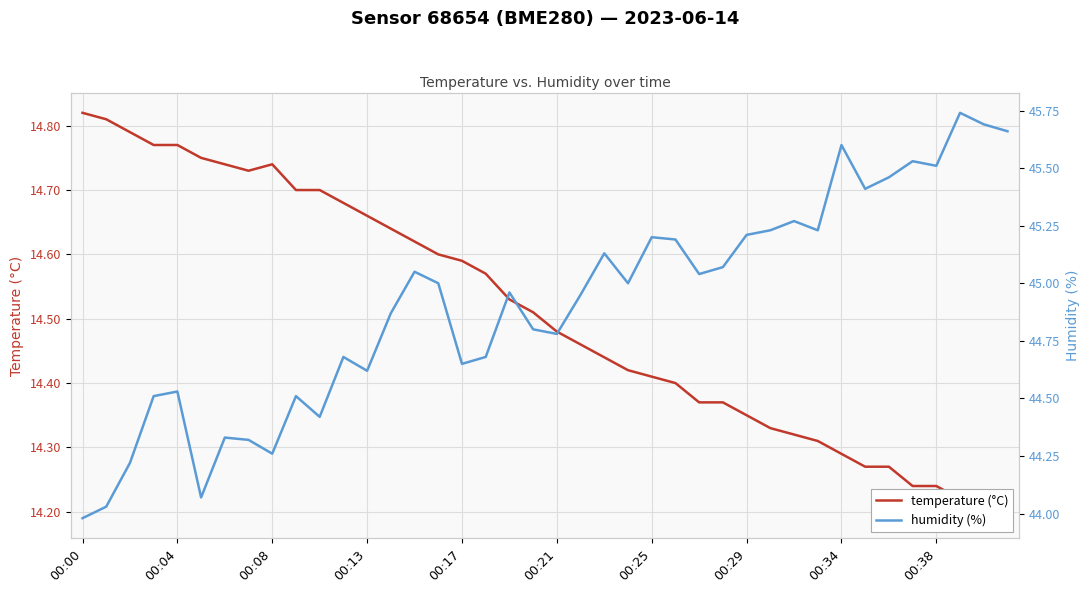

What is the average value of the temperature (°C) series?

14.5